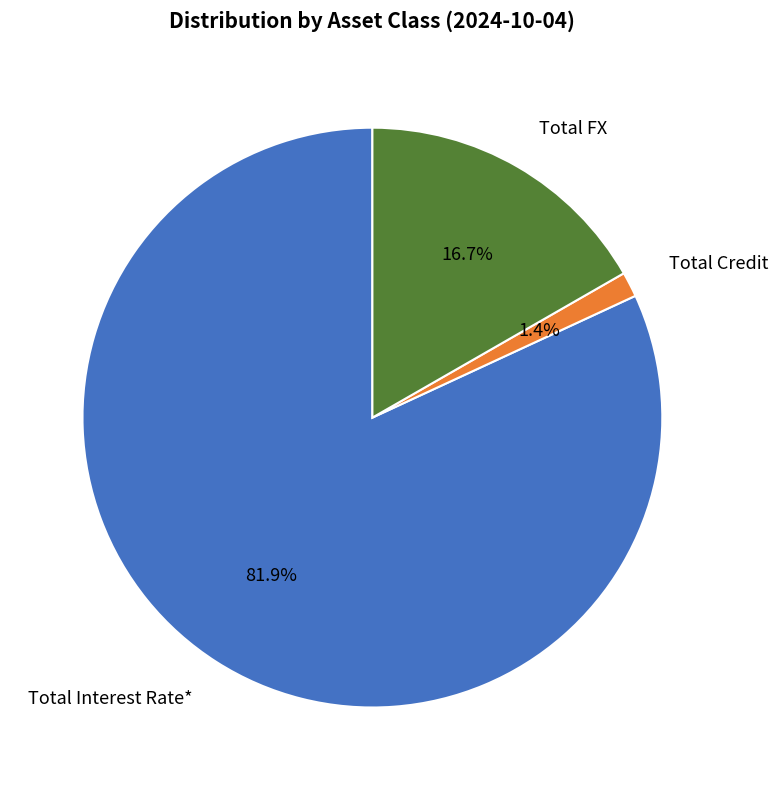

The Total FX slice represents 17% of the pie. True or false?

True